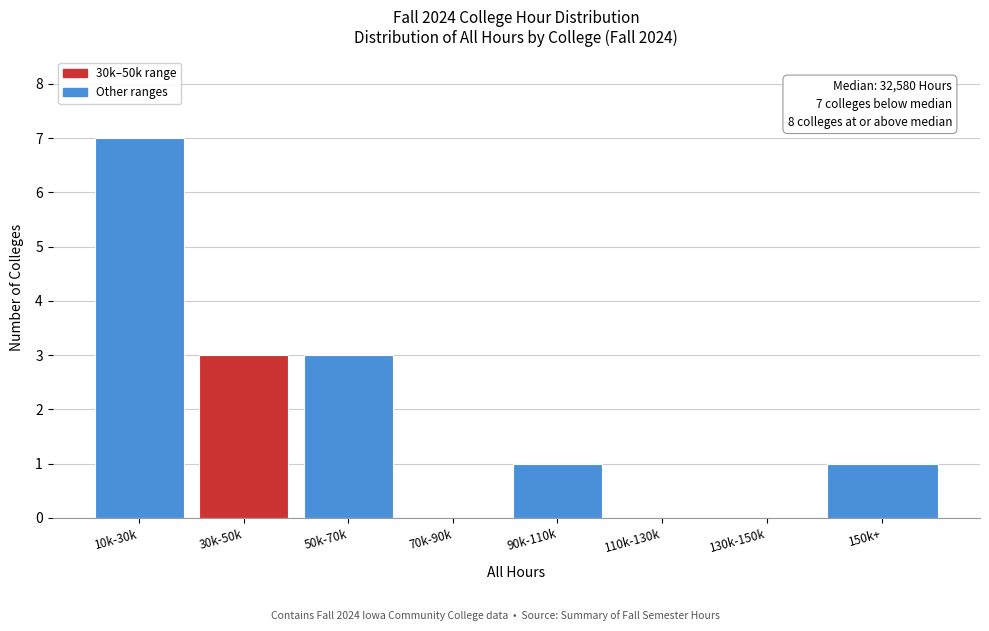

Reading left to right, extract all data points from this chart.

10k-30k=7	30k-50k=3	50k-70k=3	70k-90k=0	90k-110k=1	110k-130k=0	130k-150k=0	150k+=1